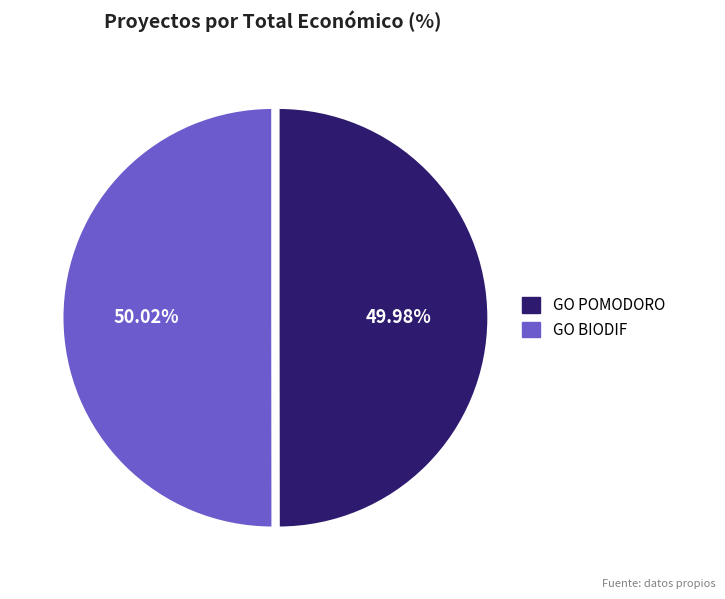

Approximately how many times larger is the value at GO POMODORO compared to GO BIODIF?

1.0